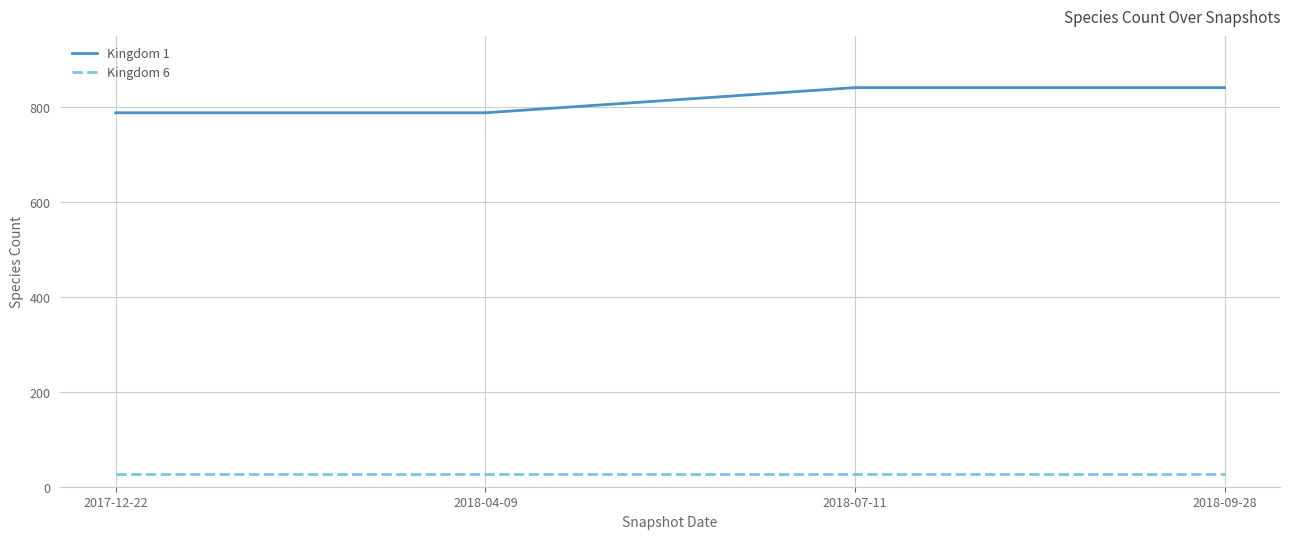

Rank the series by their maximum value, from lowest to highest.

Kingdom 6, Kingdom 1